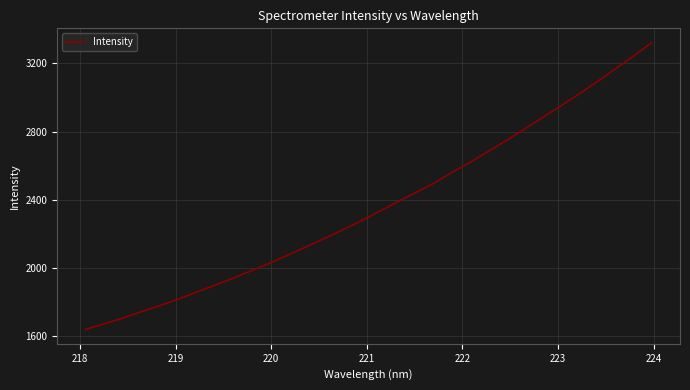

What is the difference between the maximum and minimum values?

1683.1